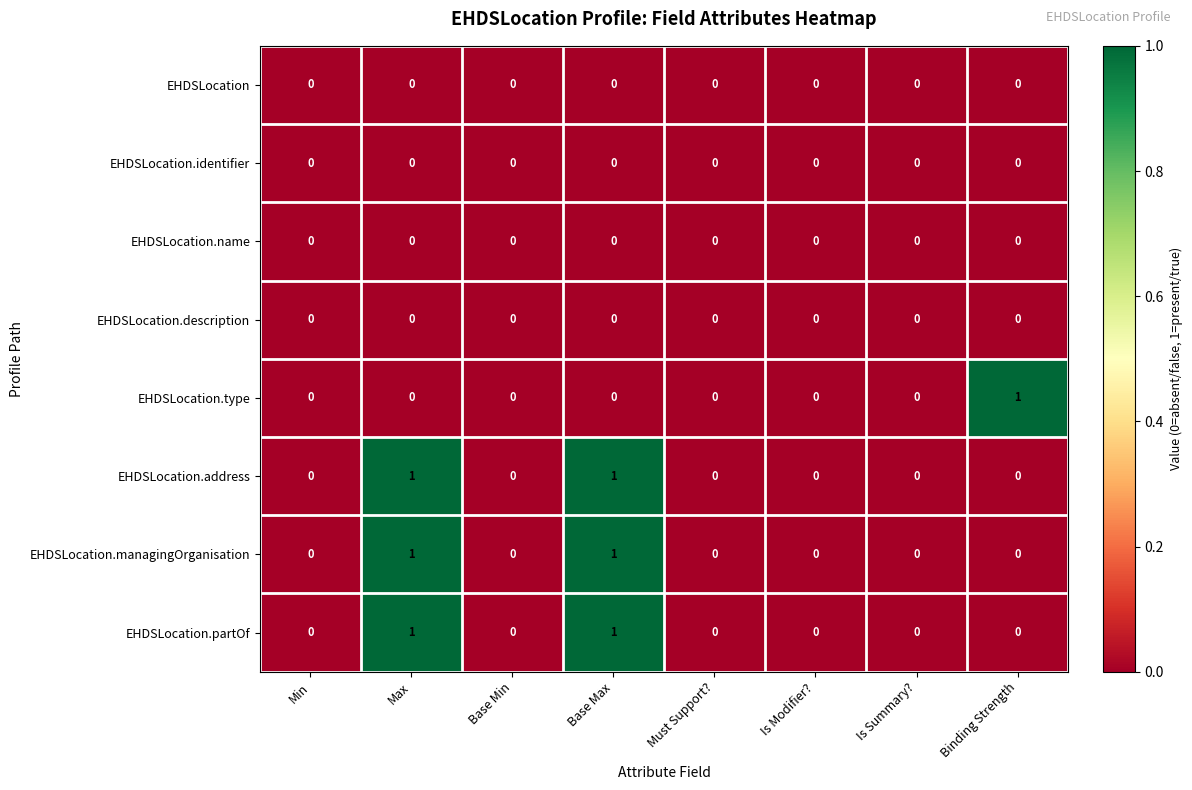

The EHDSLocation.partOf series shows -1 at Must Support?. True or false?

False